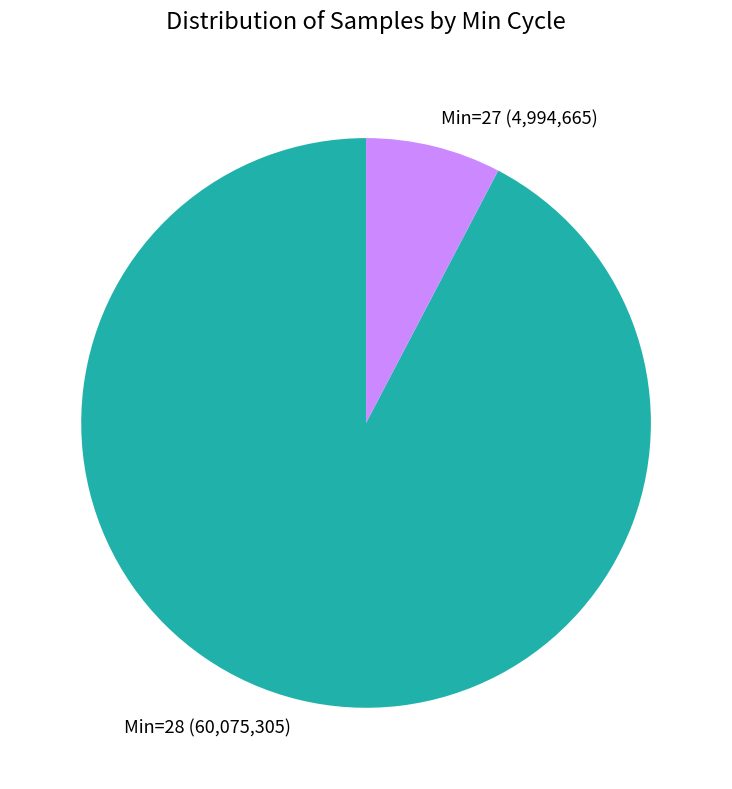

True or false: Min=28 (60,075,305) accounts for 92% of the total.

True